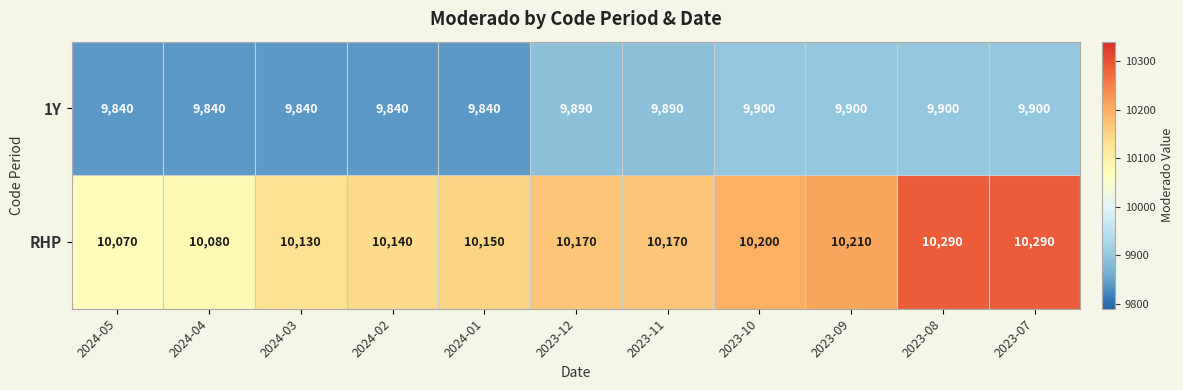

Reading left to right, what are all the values shown in this chart?

1Y: 2024-05=9840	2024-04=9840	2024-03=9840	2024-02=9840	2024-01=9840	2023-12=9890	2023-11=9890	2023-10=9900	2023-09=9900	2023-08=9900	2023-07=9900
RHP: 2024-05=10070	2024-04=10080	2024-03=10130	2024-02=10140	2024-01=10150	2023-12=10170	2023-11=10170	2023-10=10200	2023-09=10210	2023-08=10290	2023-07=10290